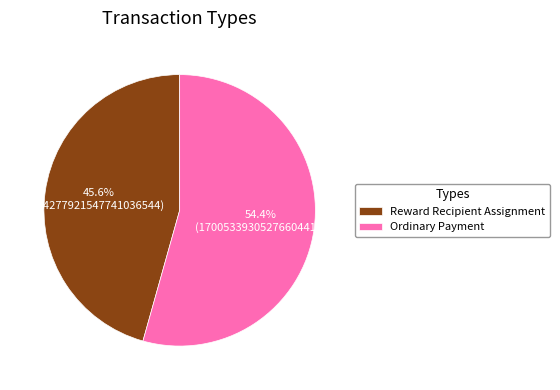

Which slice represents more than half of the pie?

Ordinary Payment